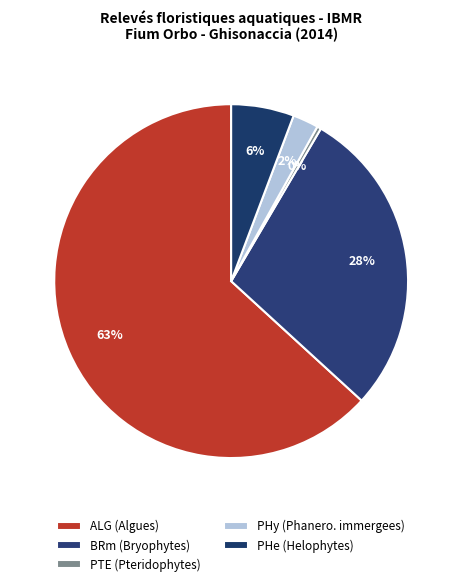

How many slices are in this pie chart?

5